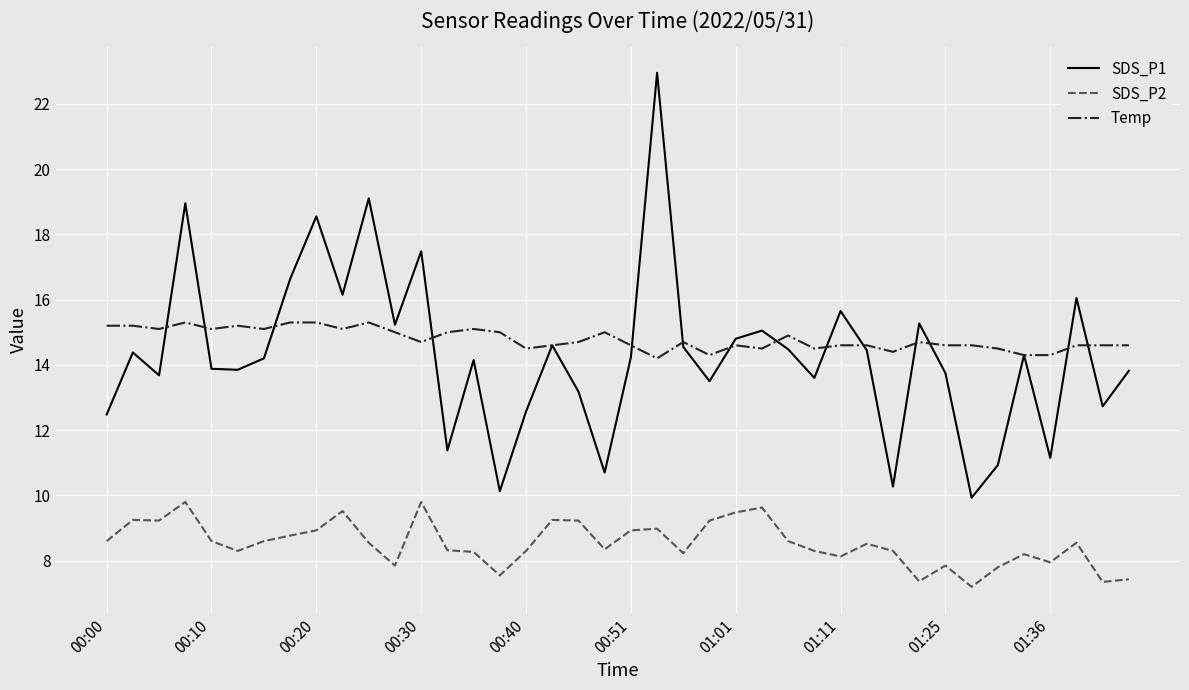

Does the chart have visible grid lines?

Yes